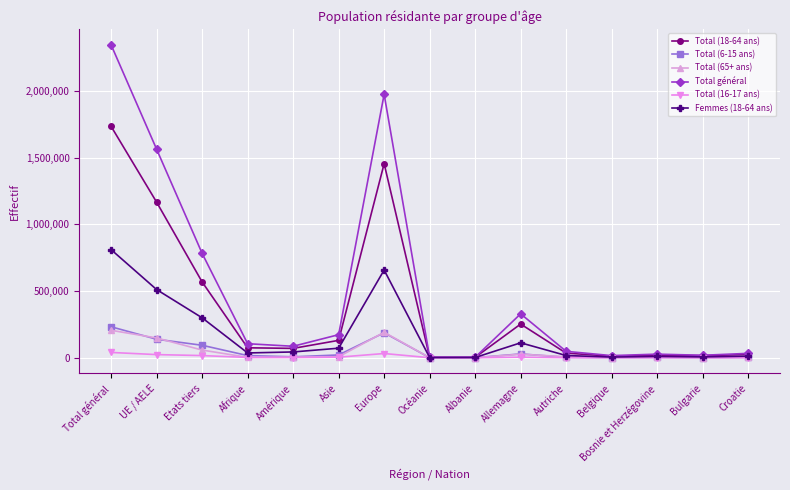

Is this an area chart (filled region under the line)?

No